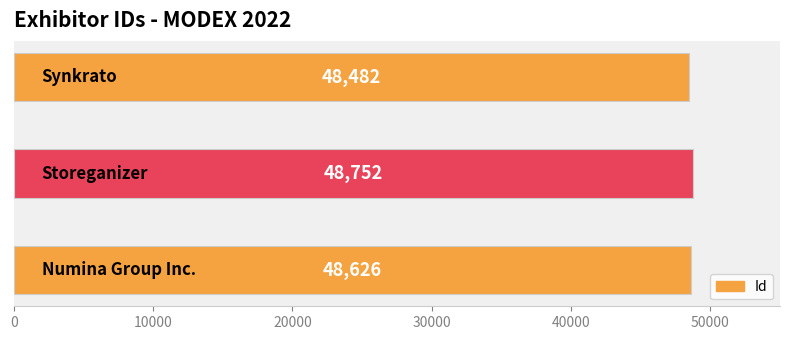

What is the difference between the maximum and minimum values?

270